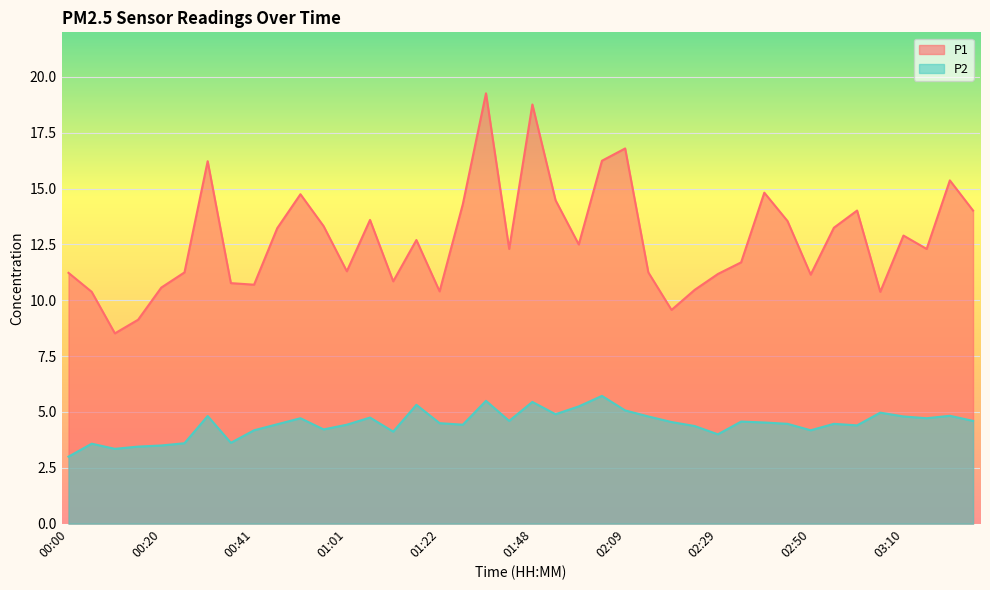

What is the label of the 9th point from the right?

02:45